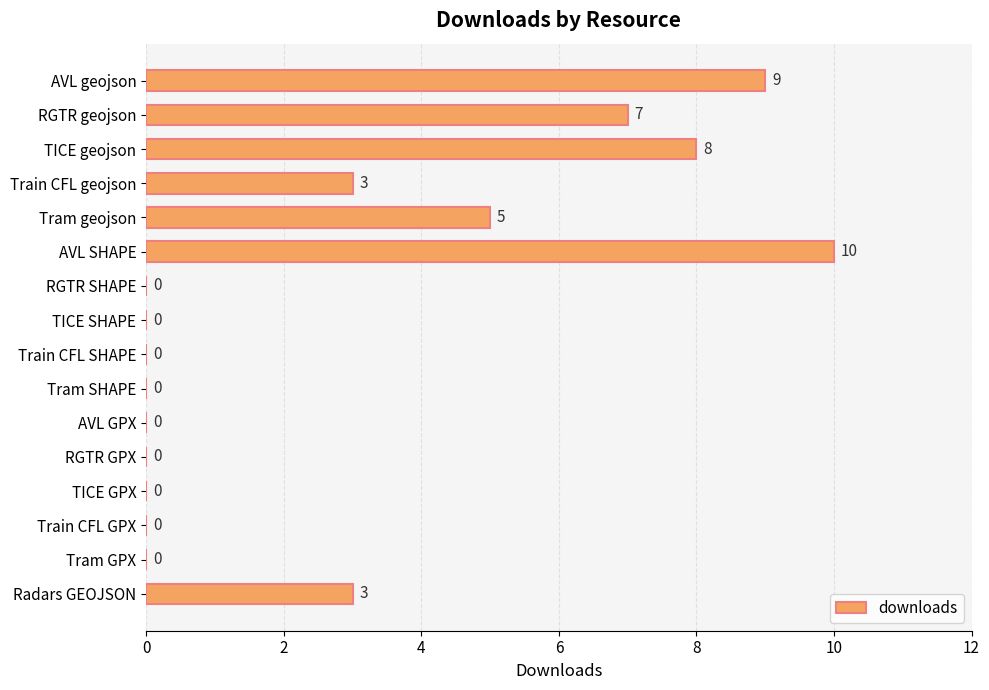

What is the sum of all values?

45